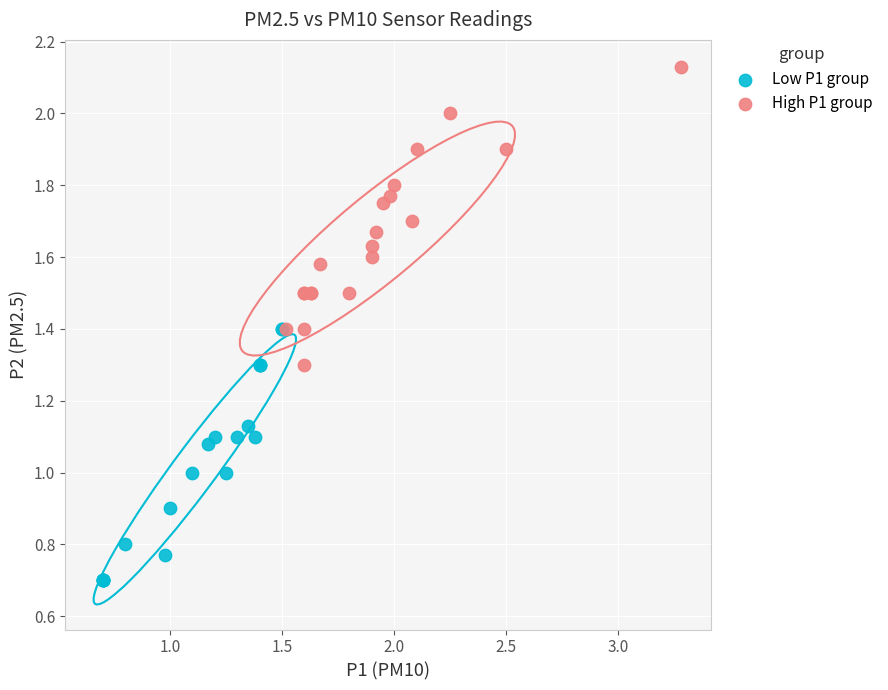

Which series reaches the maximum Y coordinate?

High P1 group